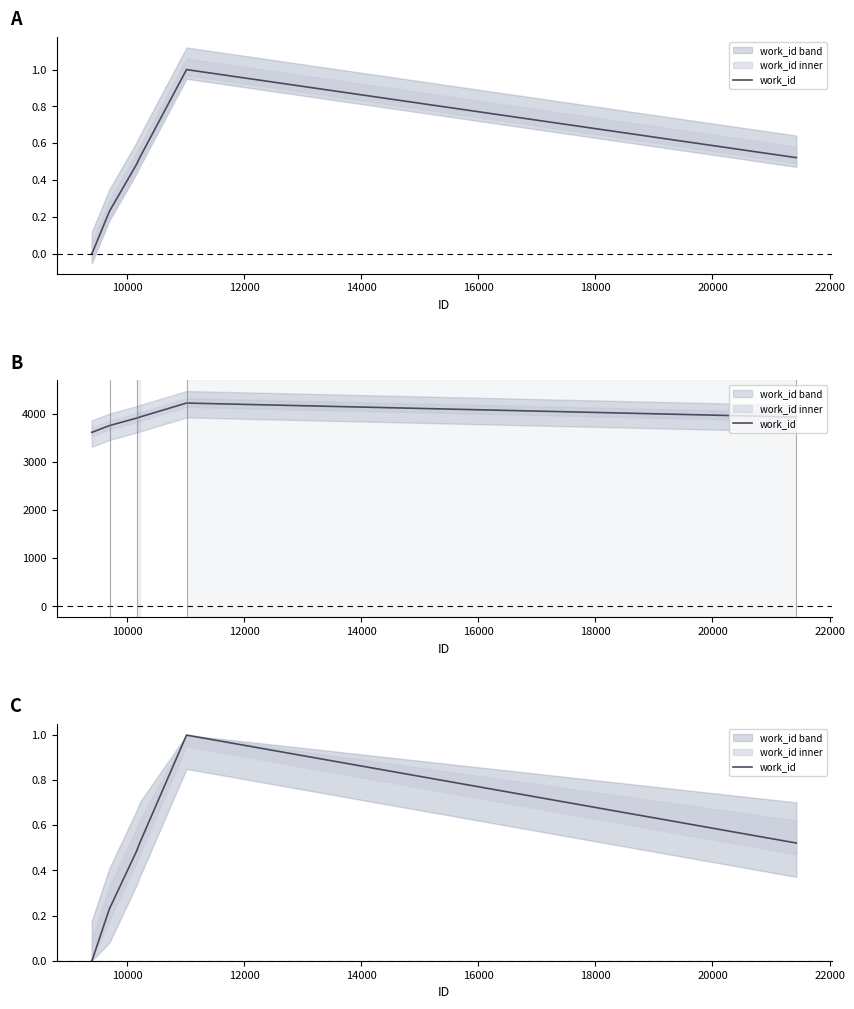

What is the value of the 10th point from the left?

0.5